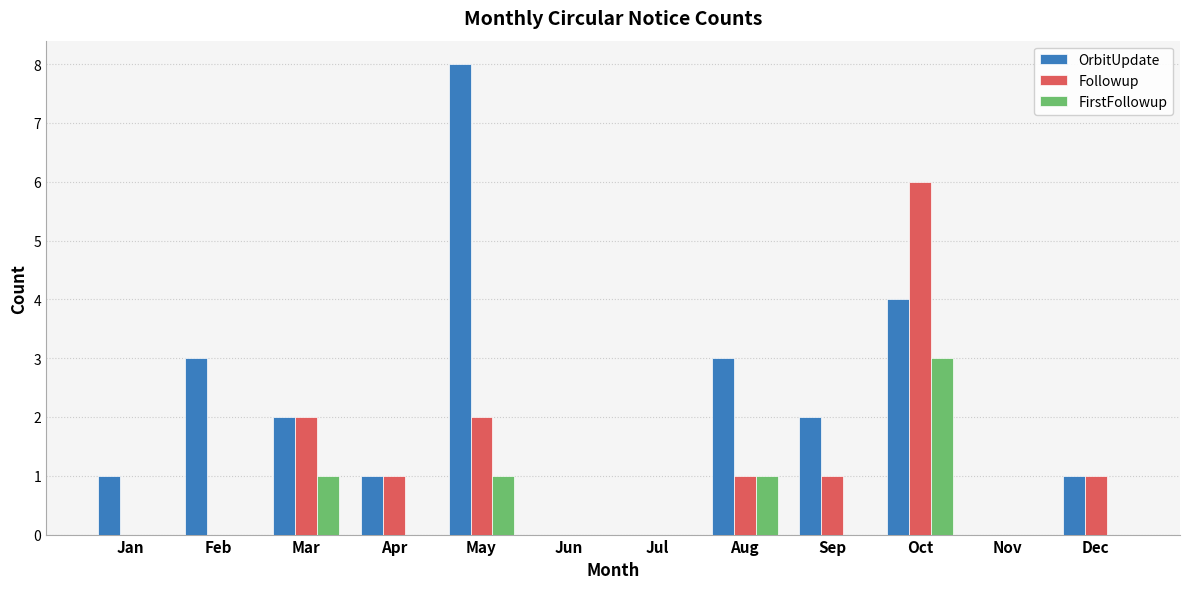

How many FirstFollowup values are between 0 and 1?

11